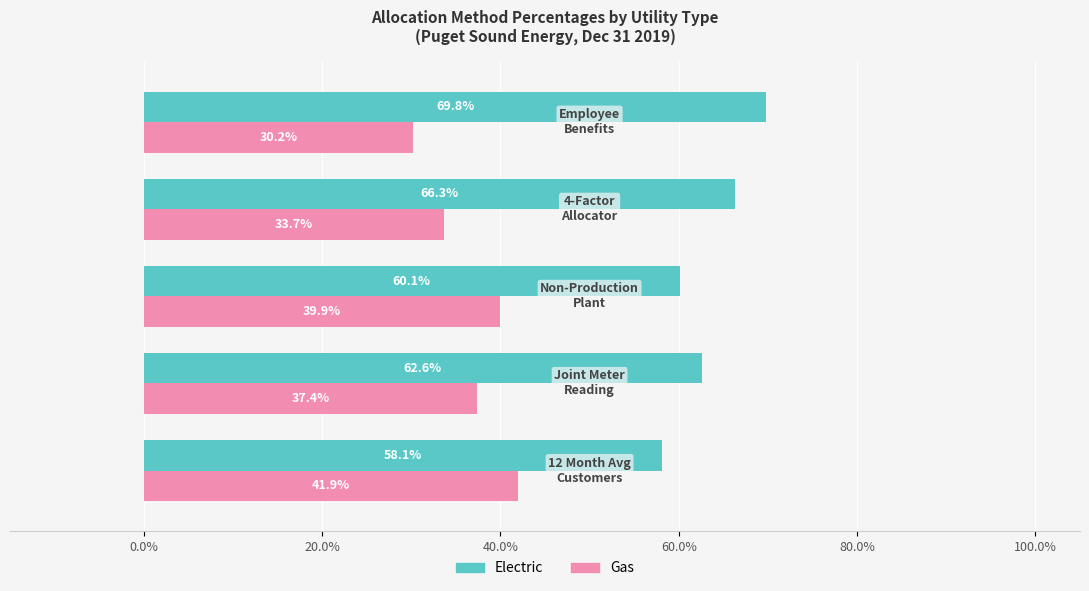

What is the difference between the maximum and minimum values in the Gas series?

0.1